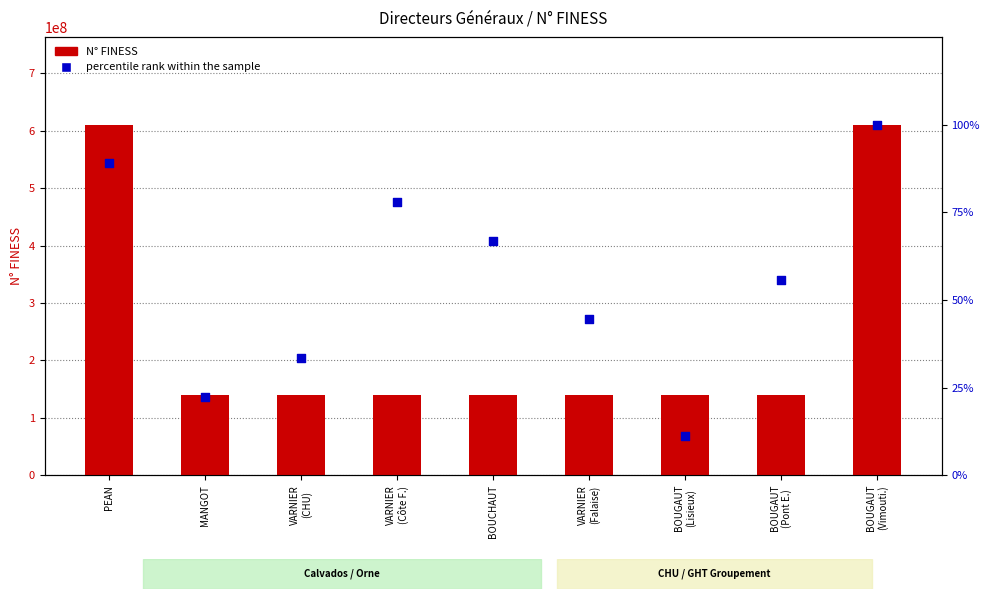

Which series has the largest total across all categories?

N° FINESS